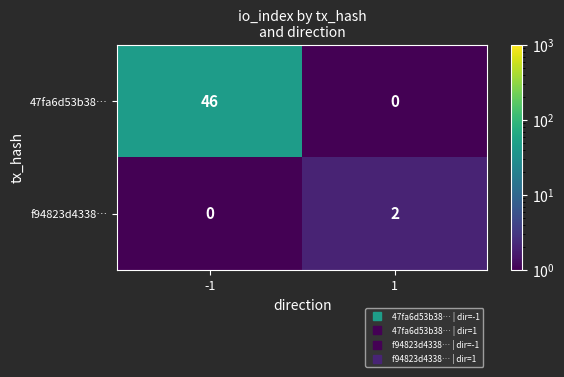

What is the average value of the 47fa6d53b38… series?

23